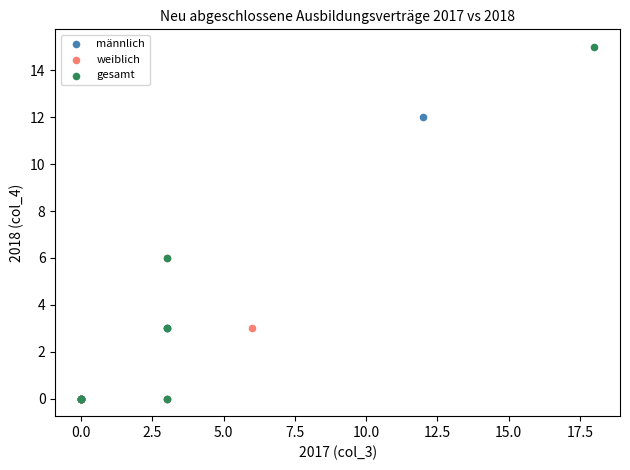

Which series has the widest spread of Y values?

gesamt